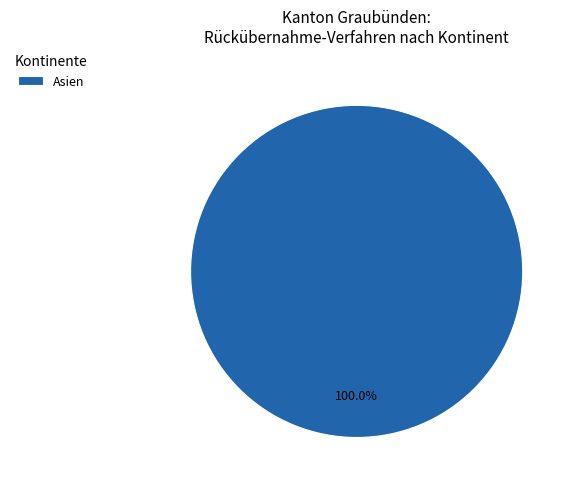

Count the number of slices in the pie.

1